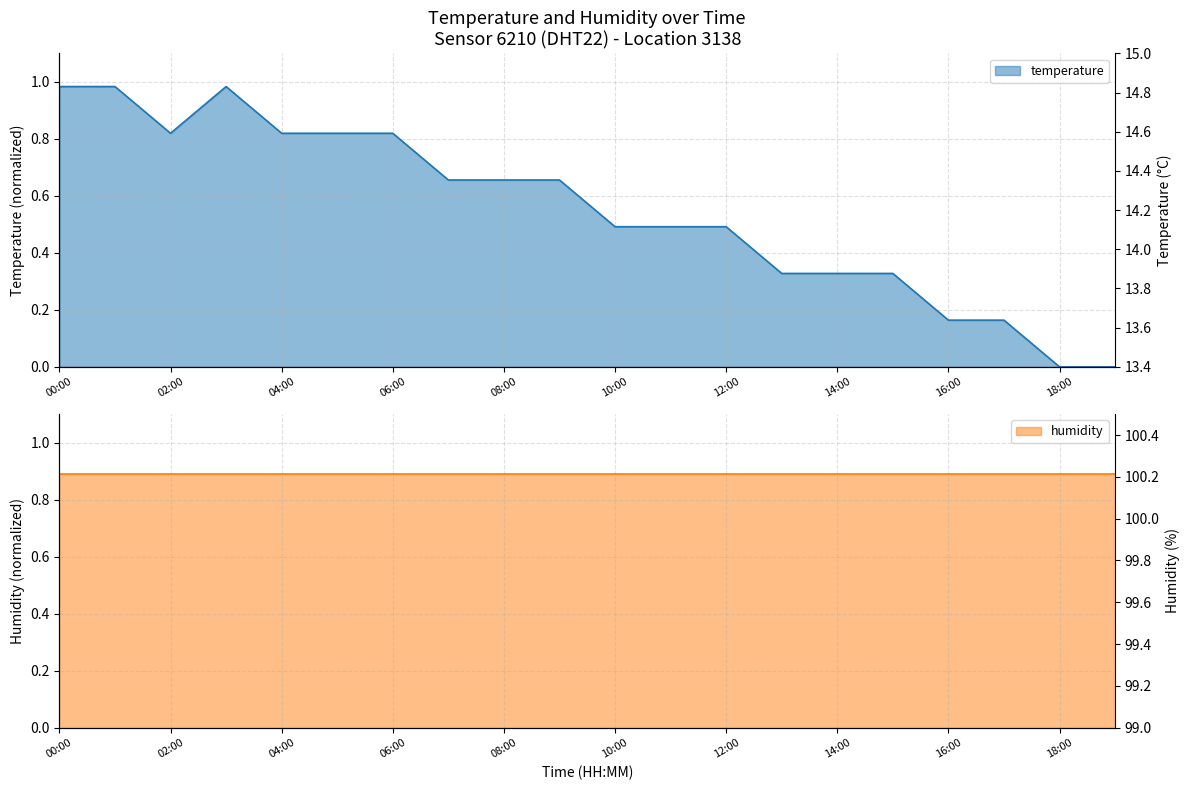

What is the label of the 3rd point from the left?

02:00